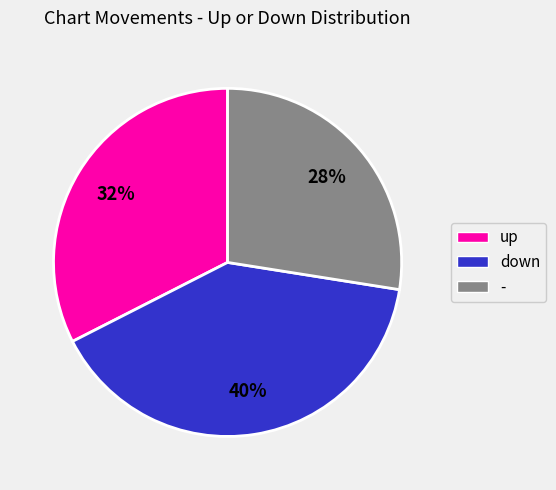

Count the number of slices in the pie.

3